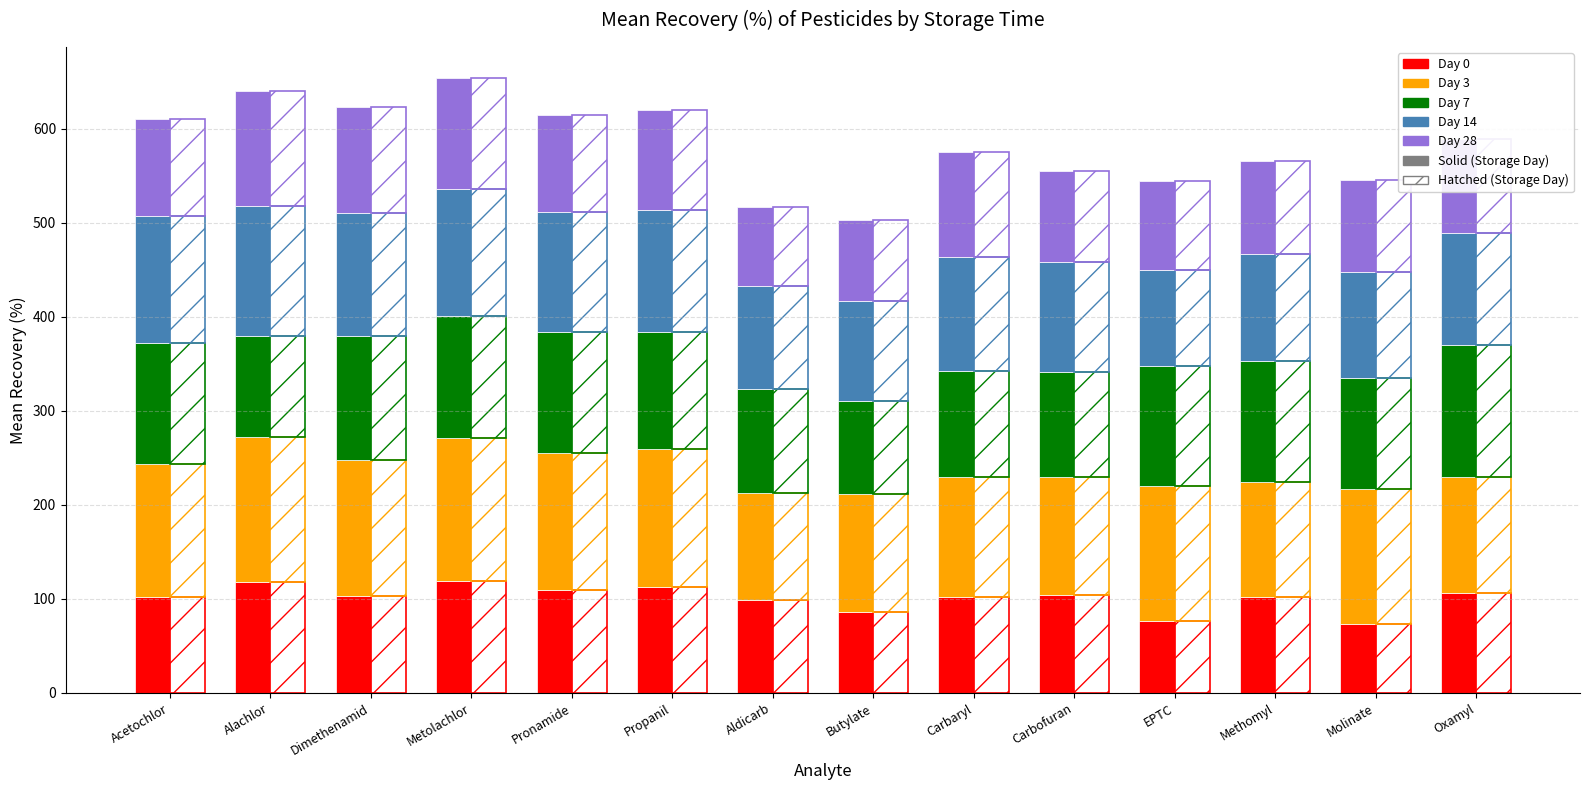

What is the label of the 9th bar from the left?

Carbaryl